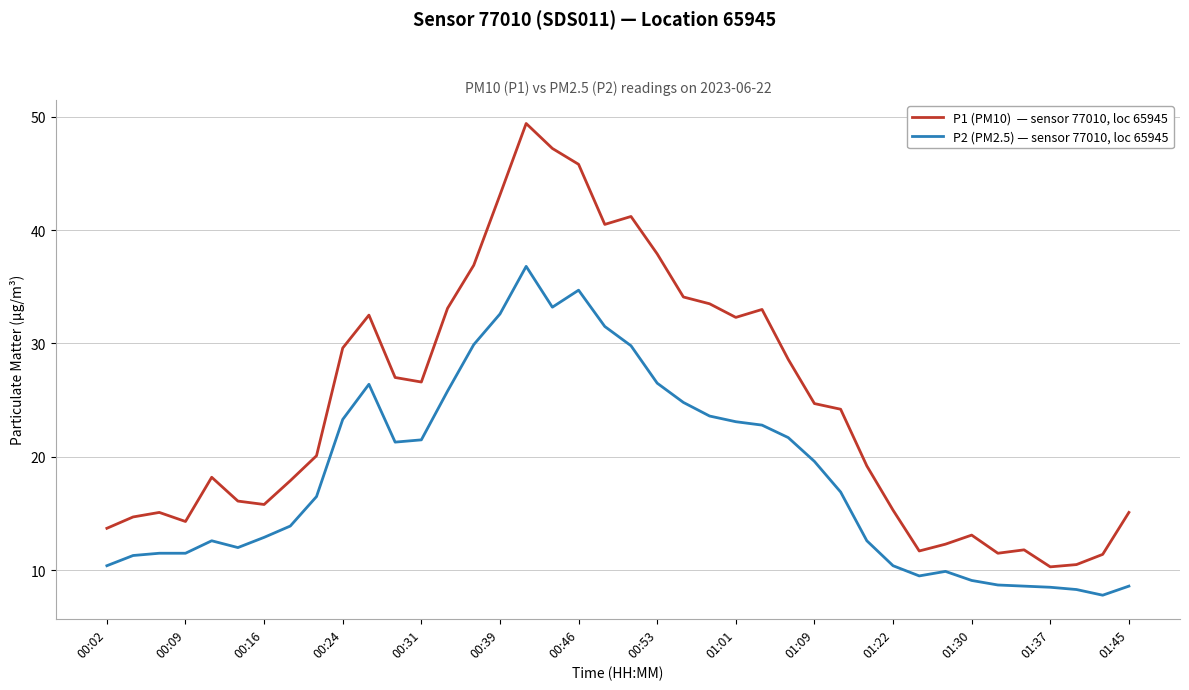

What is the minimum value shown in the chart?

7.8